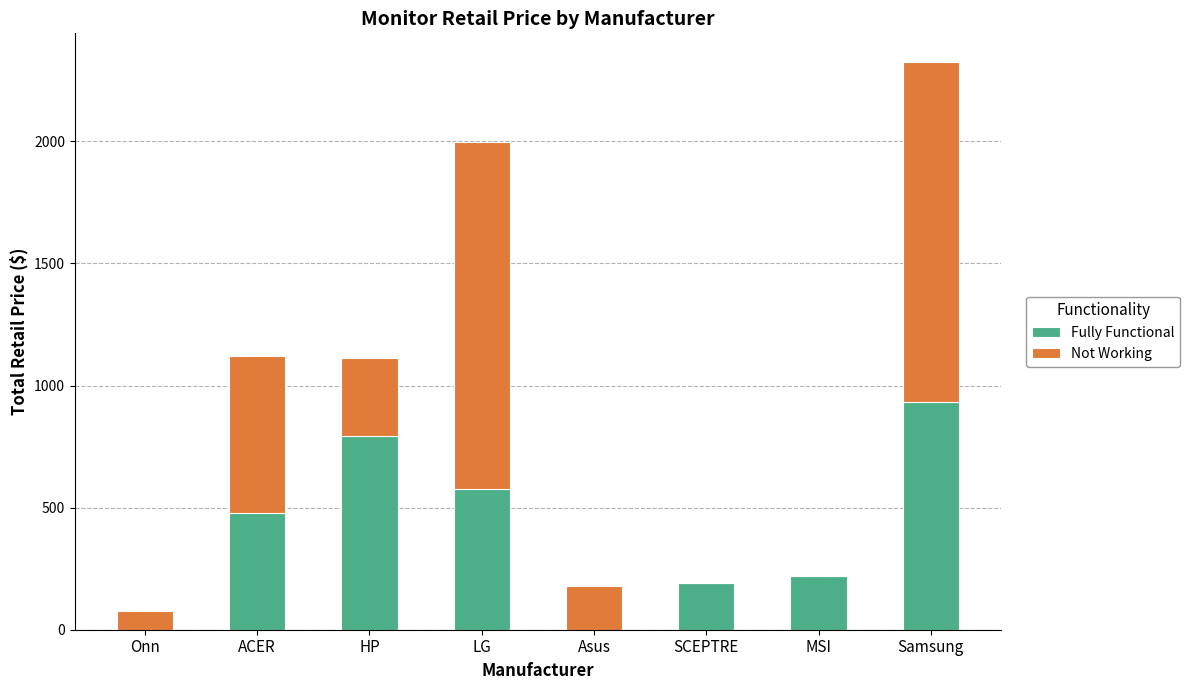

Which category has the highest value in the Fully Functional series?

Samsung